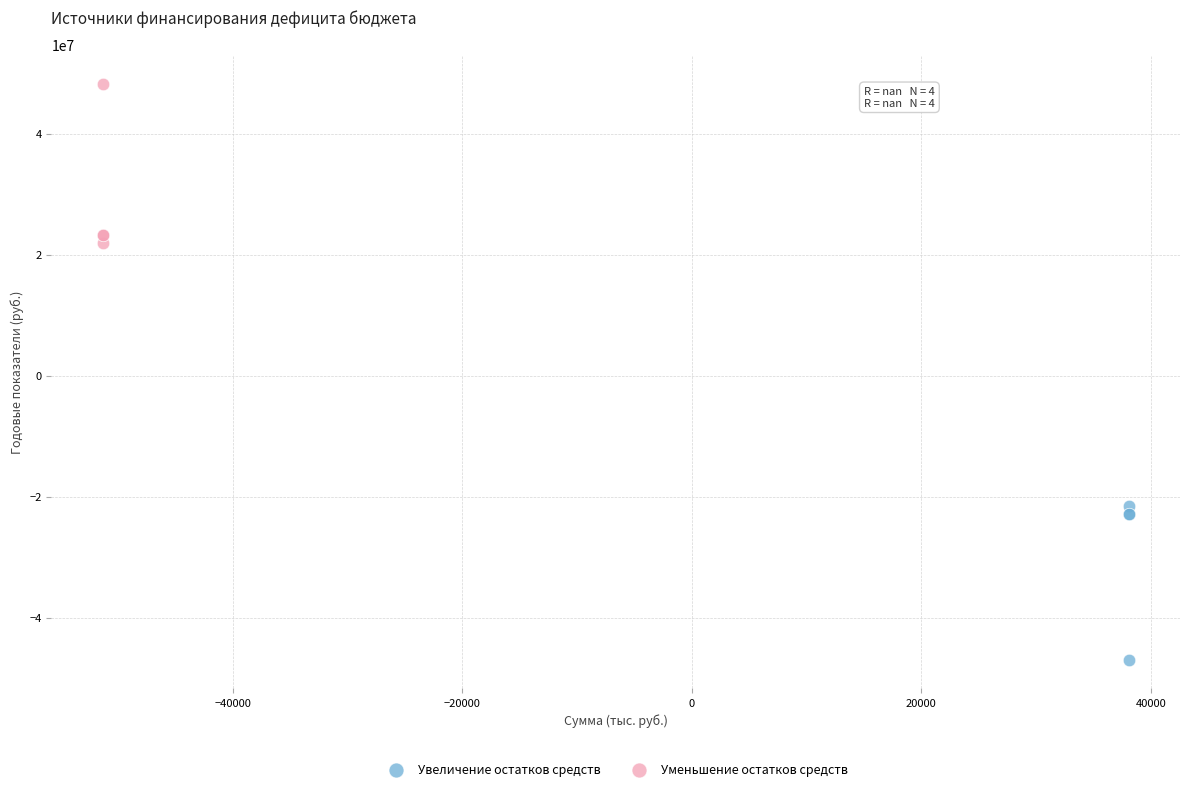

Which series reaches the maximum Y coordinate?

Уменьшение остатков средств